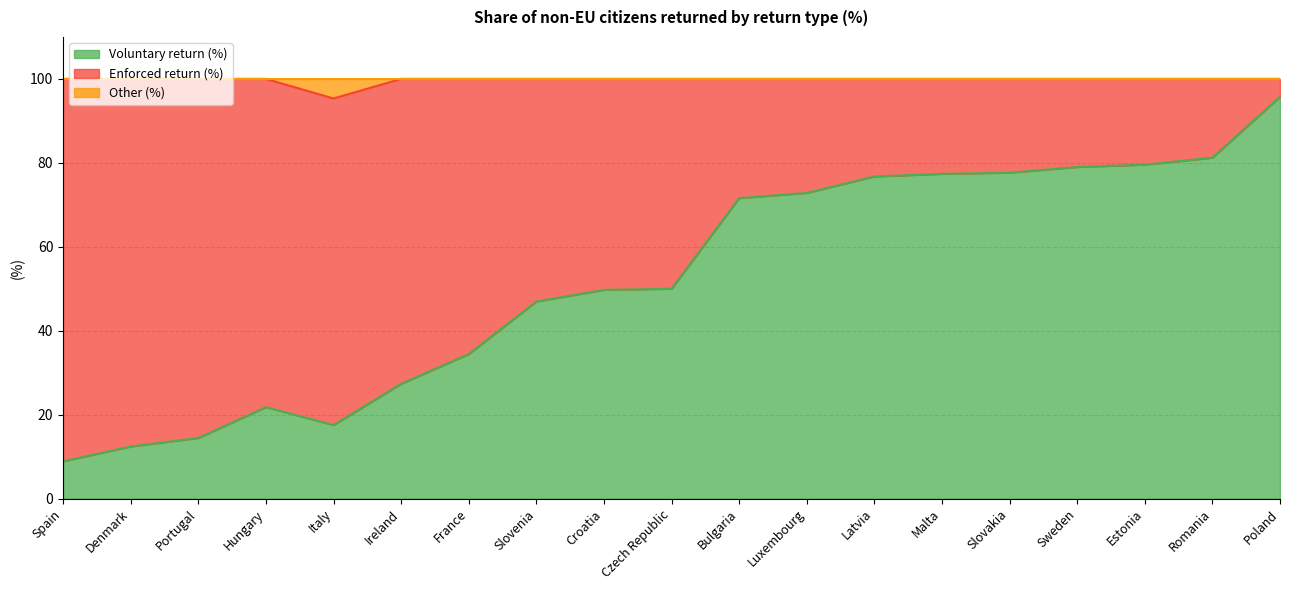

What is the total value across all series at Spain?

100.0